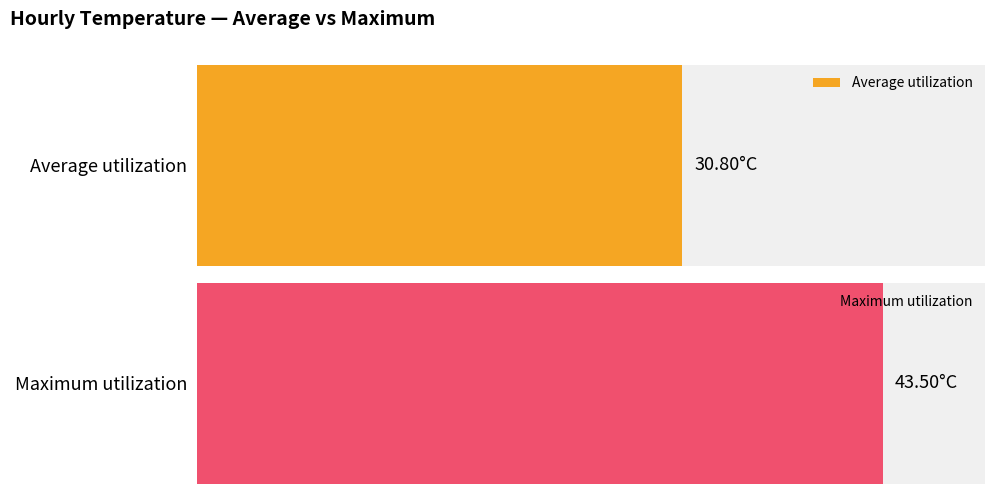

Which series has the largest range (max minus min)?

Maximum utilization